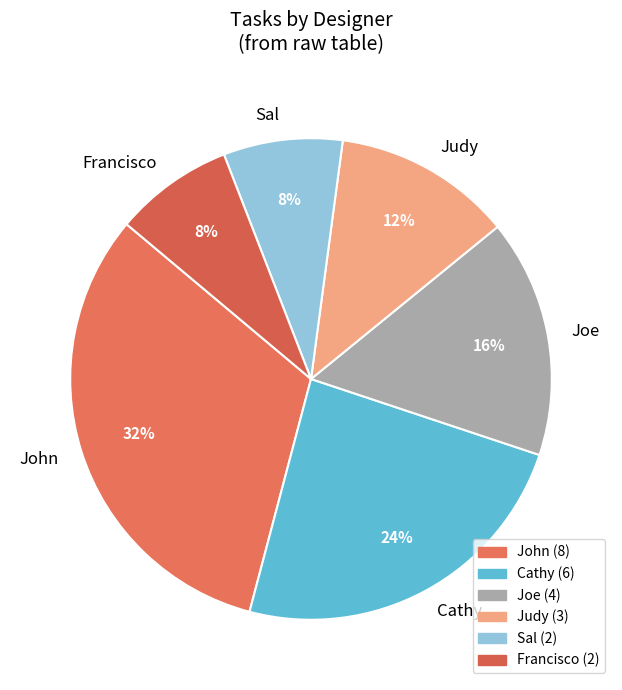

Does Sal represent more than half of the total?

No